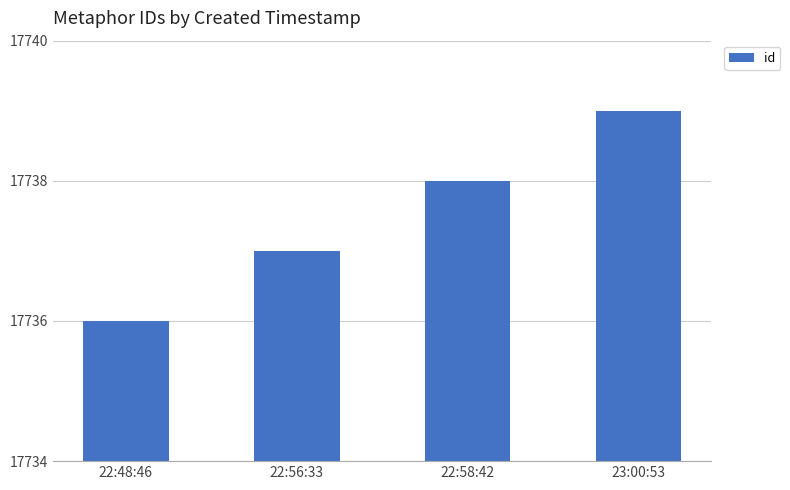

Is it true that the value at 22:48:46 is 25512?

False